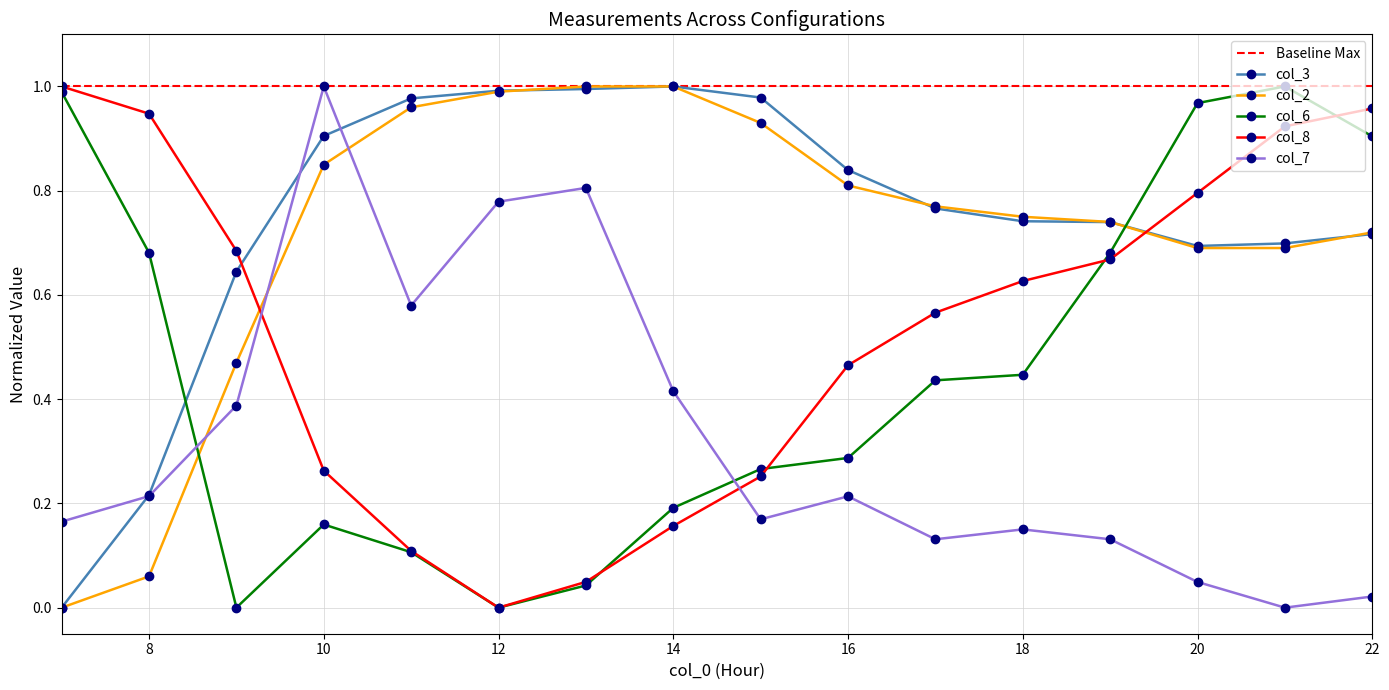

Is this an area chart (filled region under the line)?

No